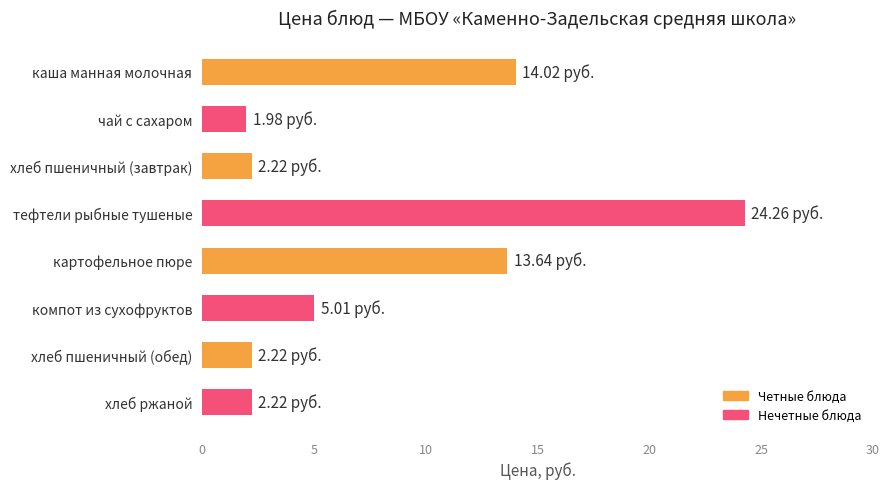

At which category does the chart reach its minimum across all series?

чай с сахаром